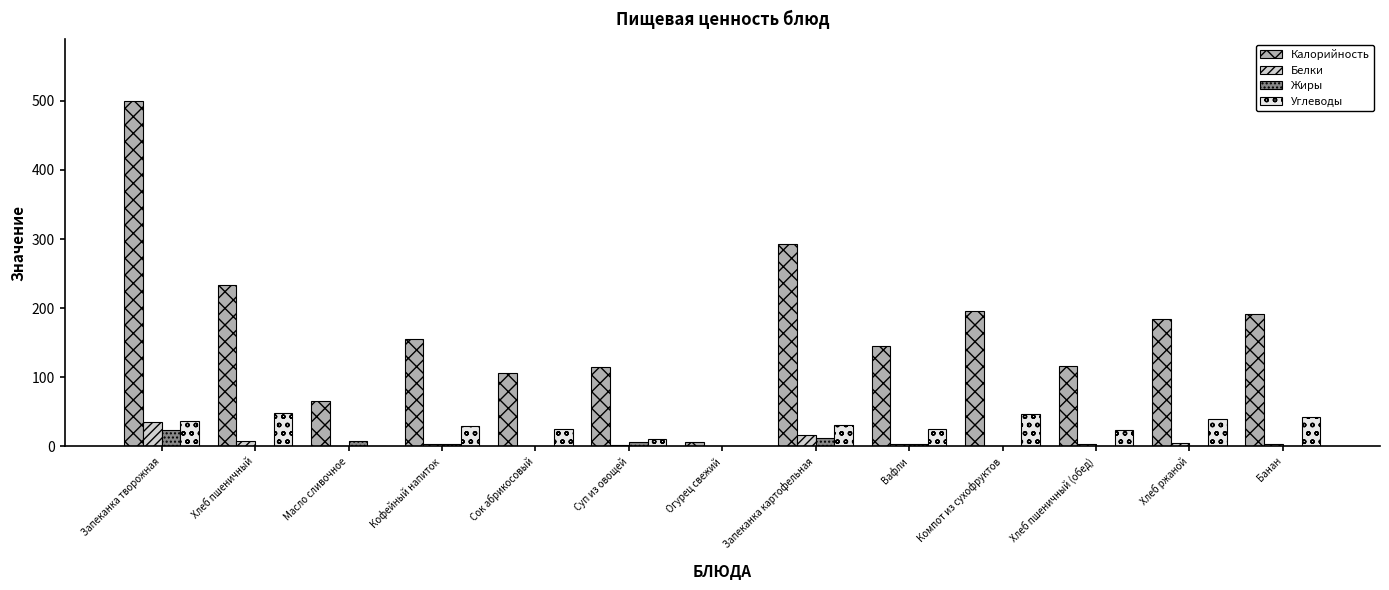

What is the maximum value for Жиры?

23.6